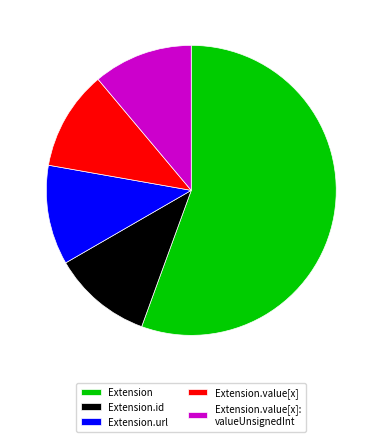

Which category has the biggest portion of the pie?

Extension